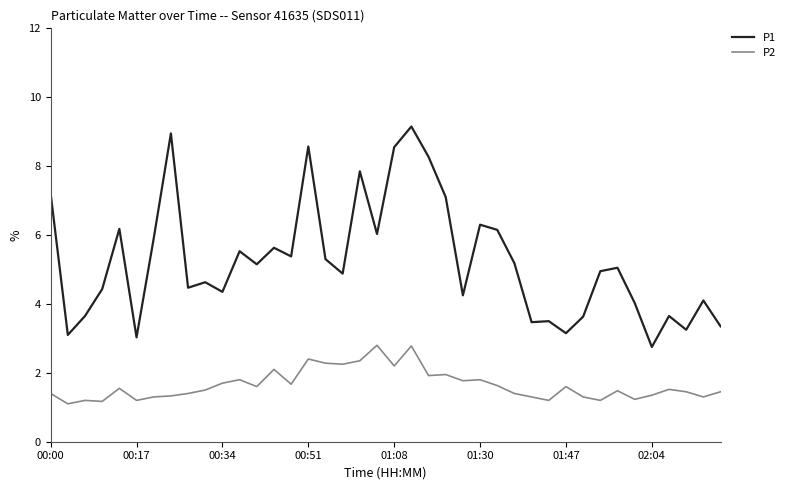

How many distinct data groups are displayed?

2